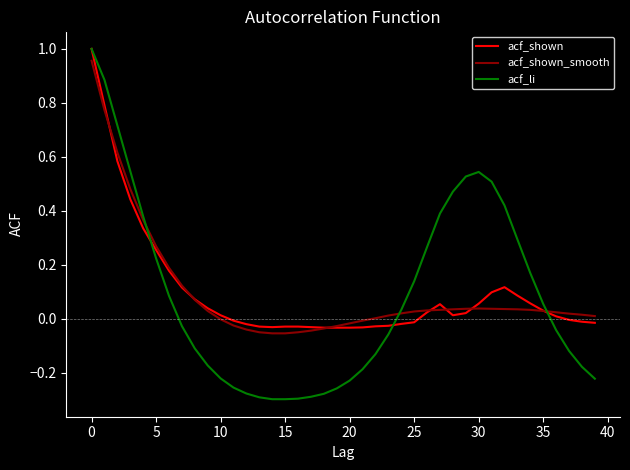

Which series has the largest range (max minus min)?

acf_li